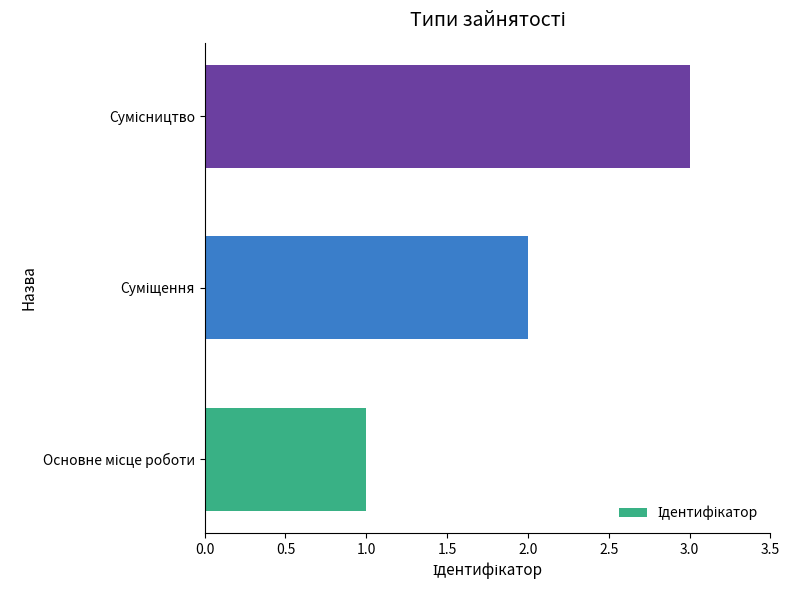

What is the average value?

2